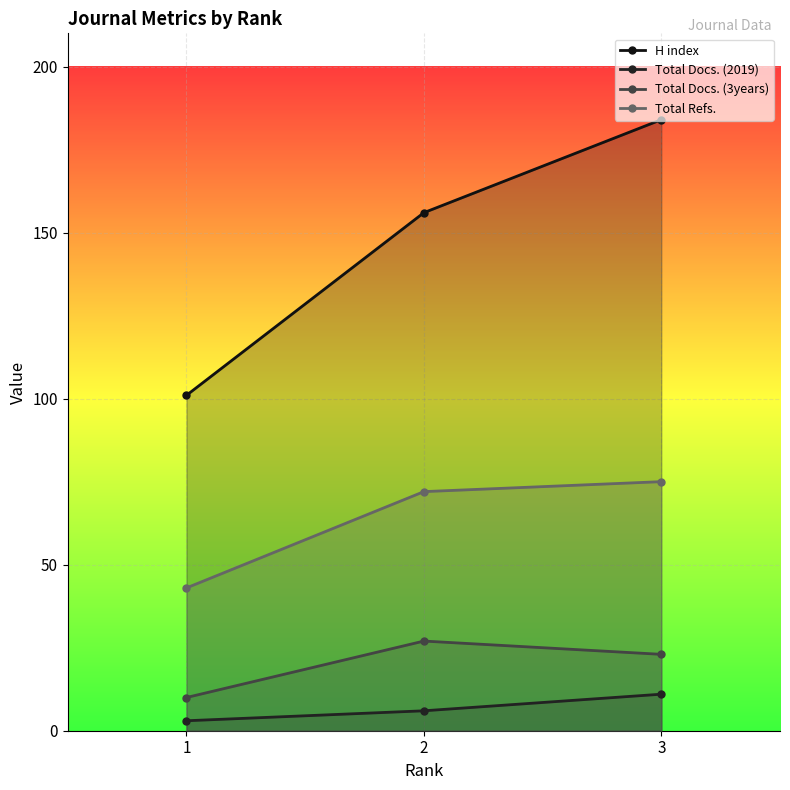

Rank the series by their maximum value, from highest to lowest.

H index, Total Refs., Total Docs. (3years), Total Docs. (2019)